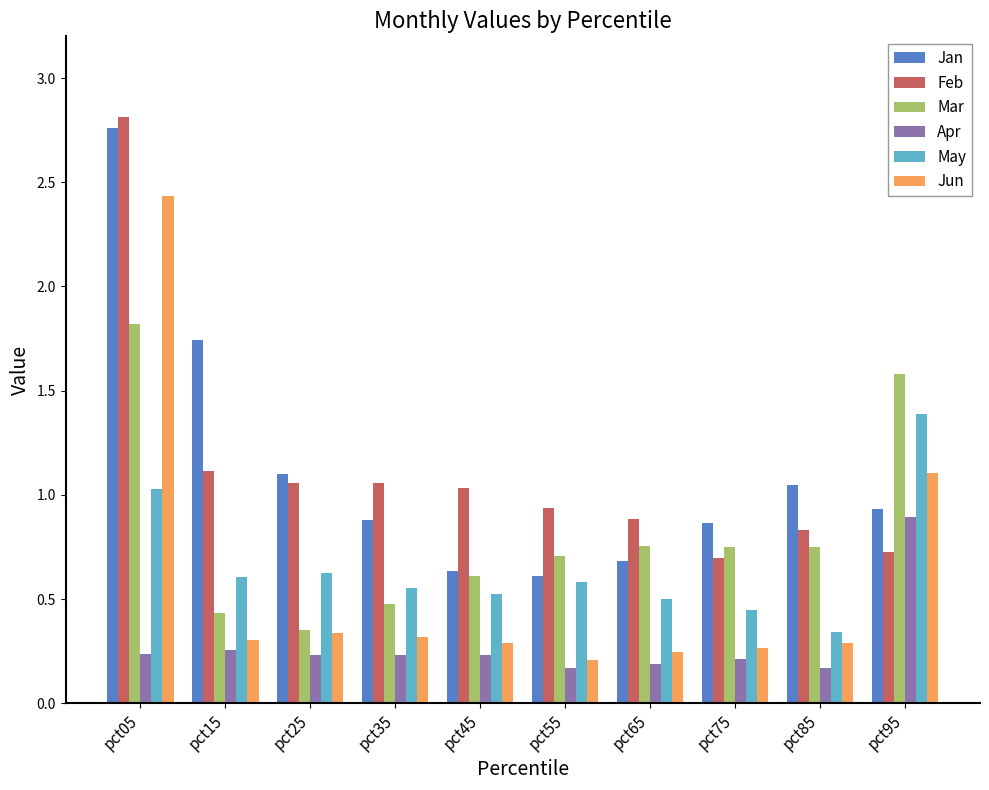

What is the maximum value for Mar?

1.8